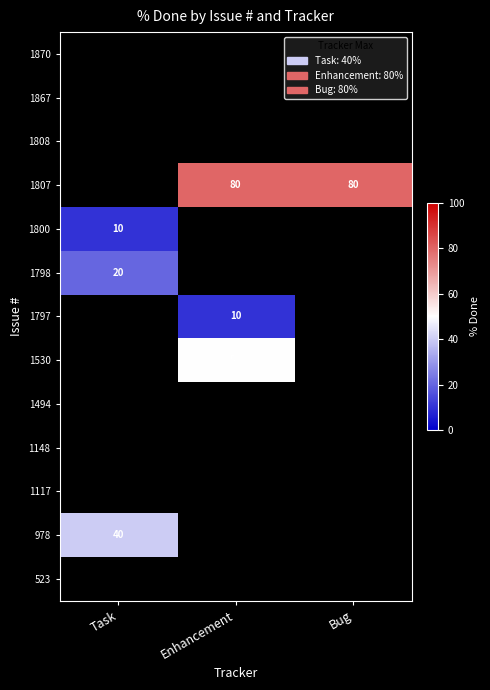

At which category is the sum across all series the highest?

Enhancement